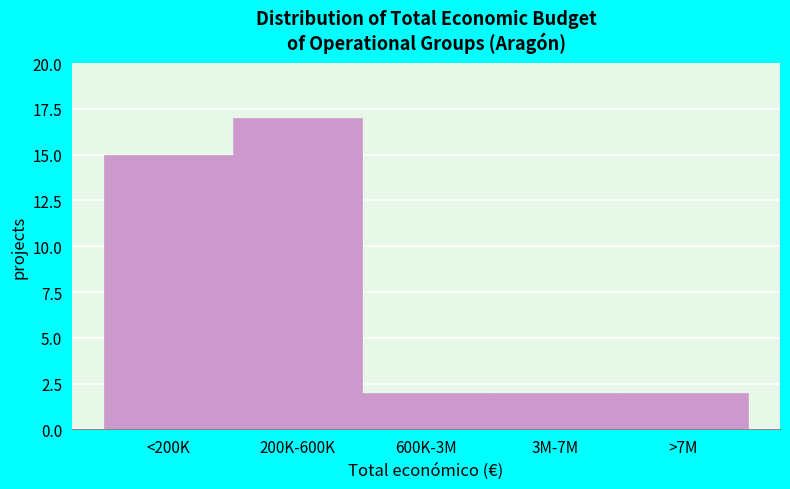

Reading left to right, extract all data points from this chart.

15	17	2	2	2